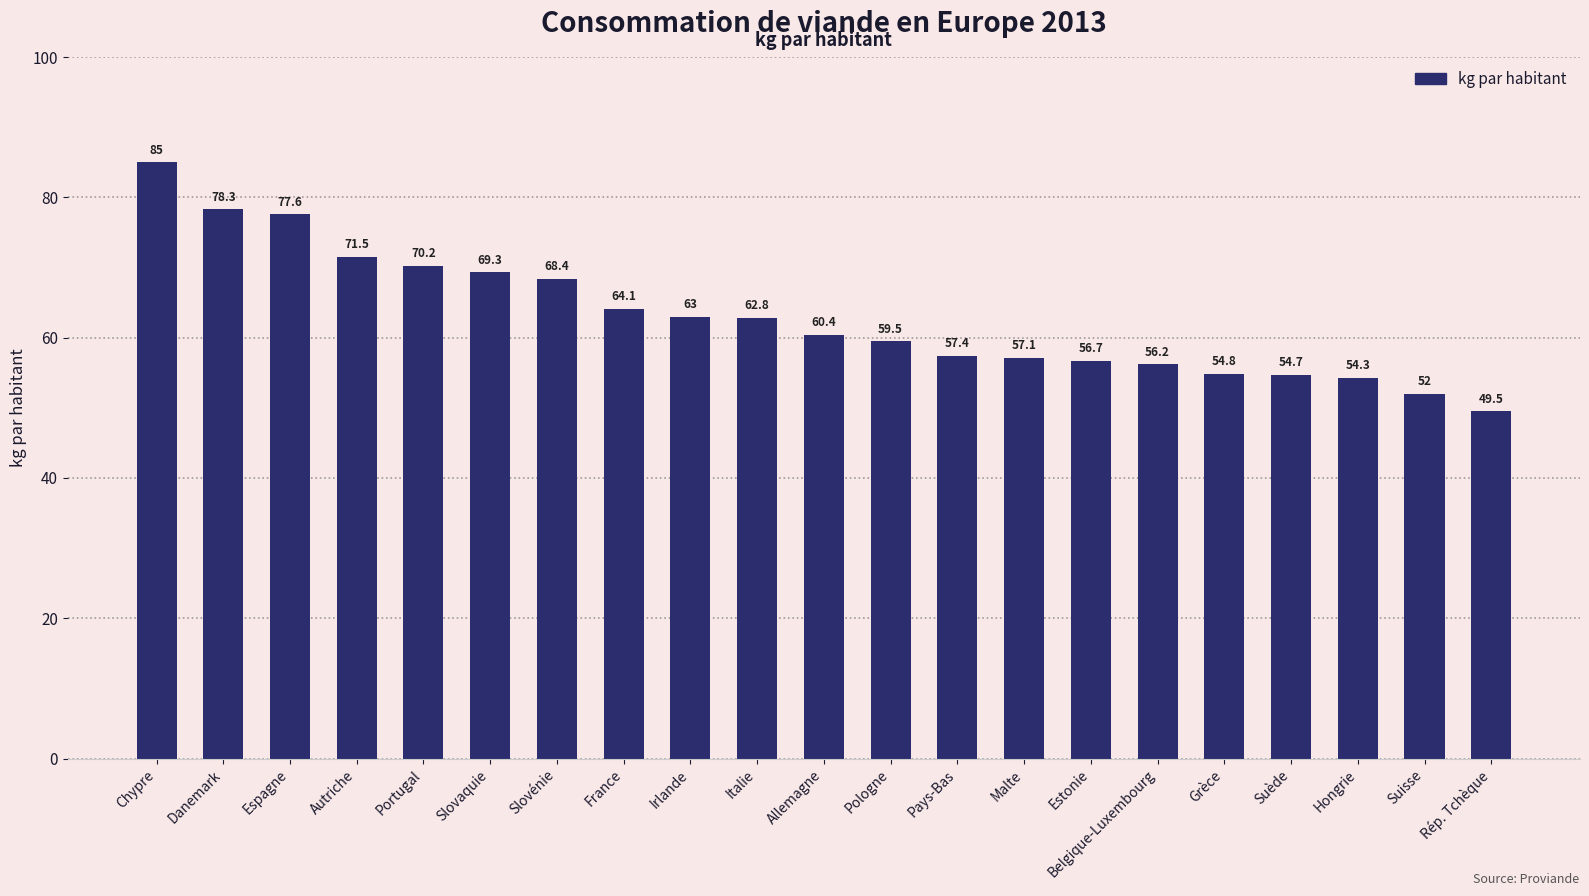

What is the sum of the values at Irlande and Grèce?

117.8